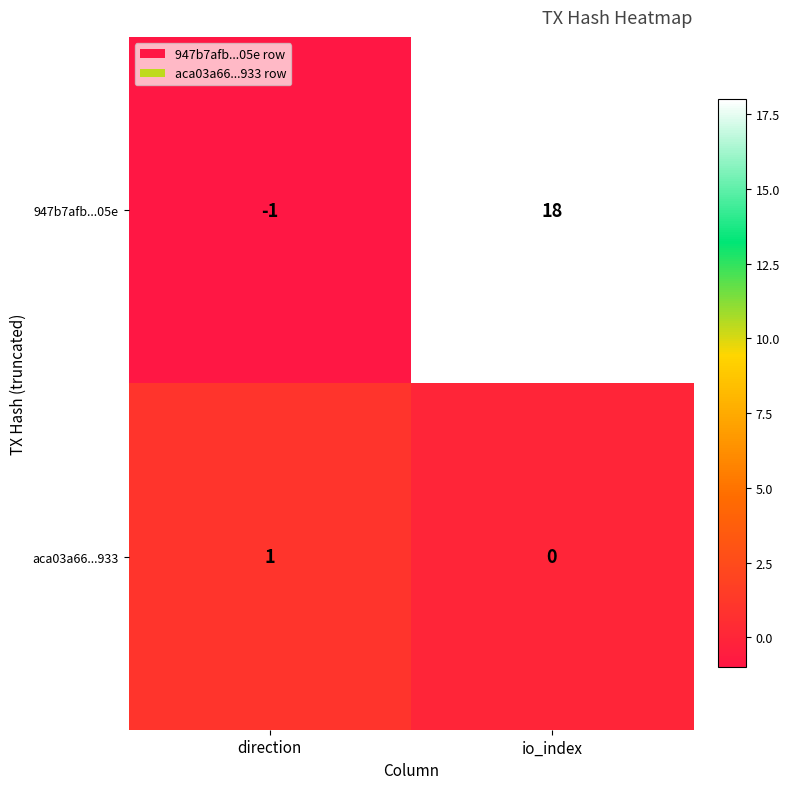

True or false: 947b7afb...05e has a value of -1 at direction.

True